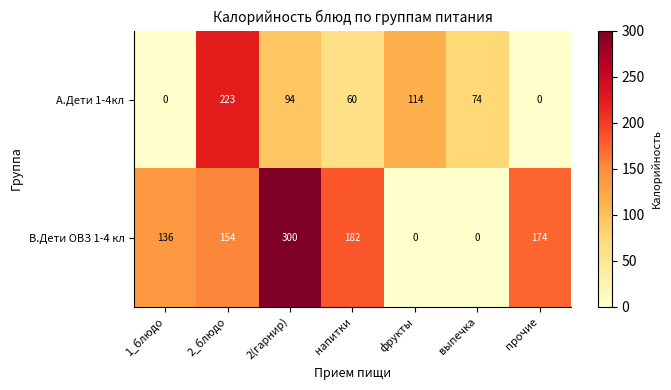

What is the sum of the А.Дети 1-4кл values at фрукты and напитки?

174